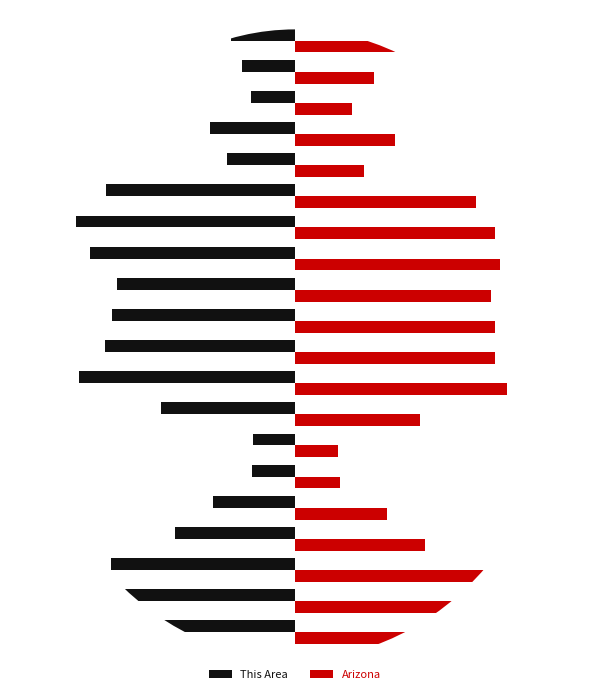

Reading left to right, list all the values displayed in this chart.

This Area: -0.8	-0.8	-0.8	-0.5	-0.4	-0.2	-0.2	-0.6	-1.0	-0.9	-0.8	-0.8	-0.9	-1.0	-0.9	-0.3	-0.4	-0.2	-0.2	-0.3
Arizona: 1.0	1.0	1.0	0.6	0.4	0.2	0.2	0.6	1.0	0.9	0.9	0.9	0.9	0.9	0.8	0.3	0.5	0.3	0.4	0.5